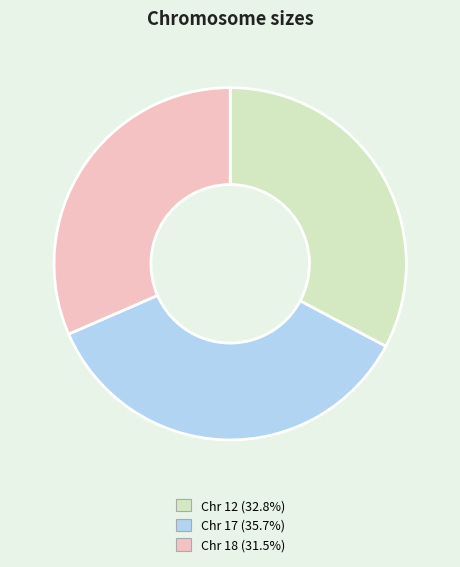

Is there any slice that represents more than half of the pie?

No